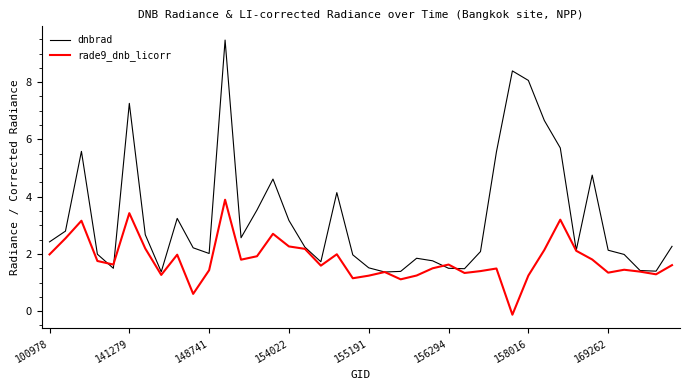

Which series has the largest range (max minus min)?

dnbrad